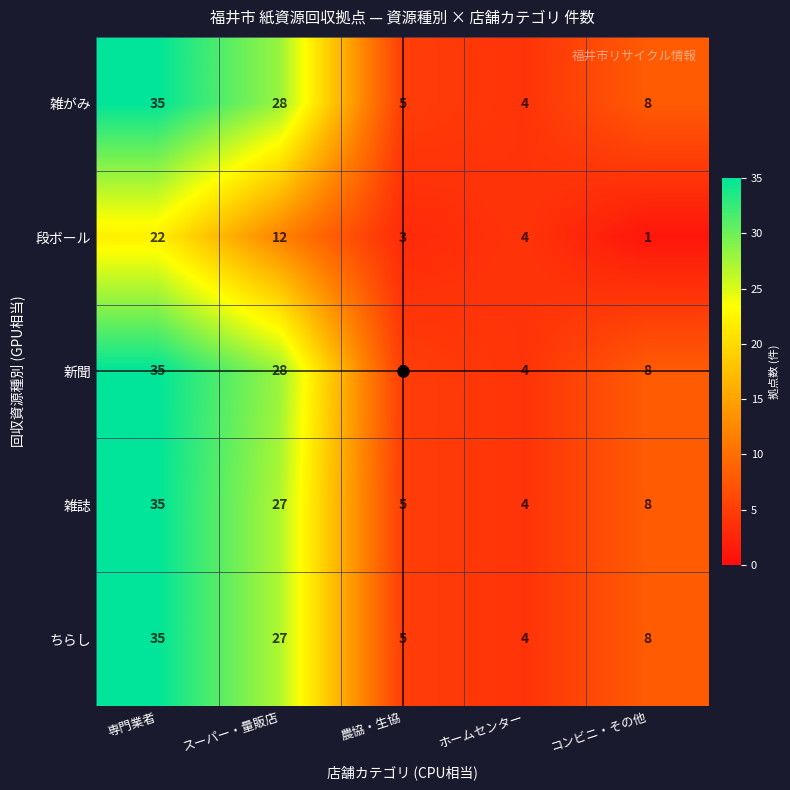

What is the sum of the 段ボール values at 専門業者 and スーパー・量販店?

34